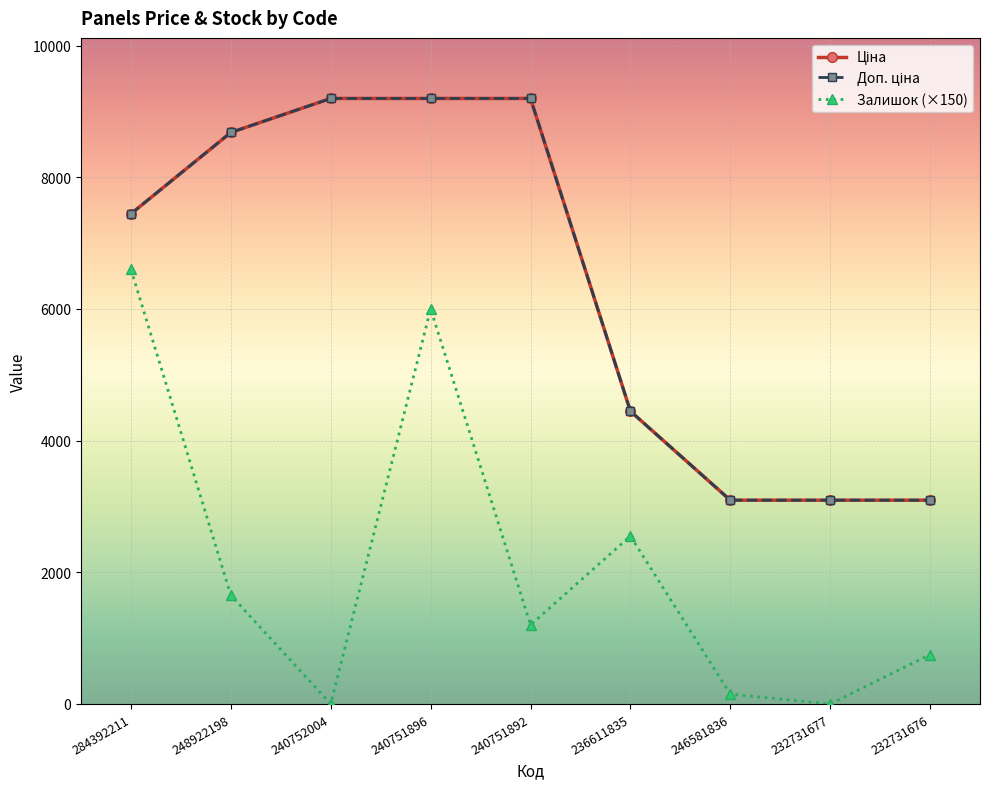

What is the maximum value shown in the chart?

9196.3